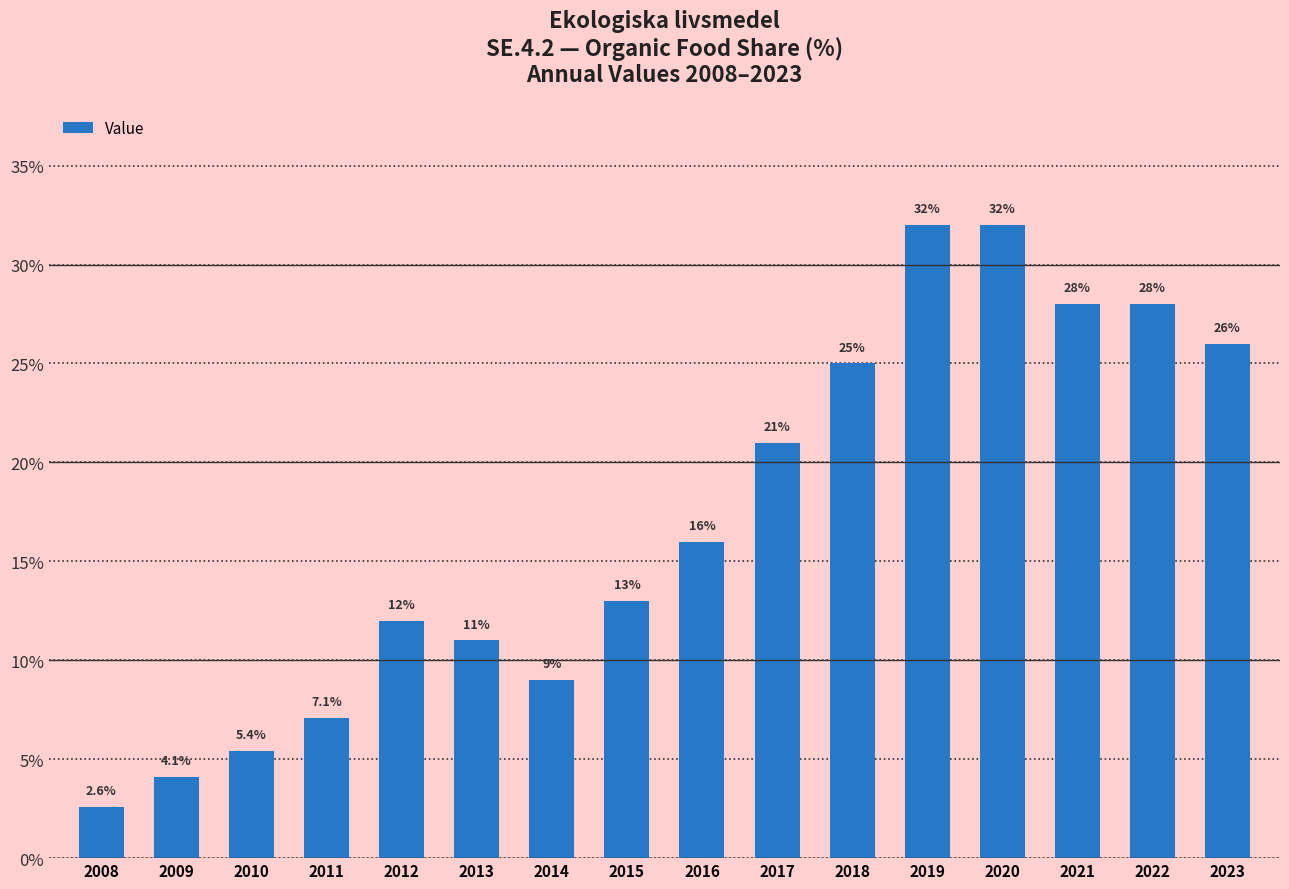

True or false: the data shows 18.9 at 2022.

False